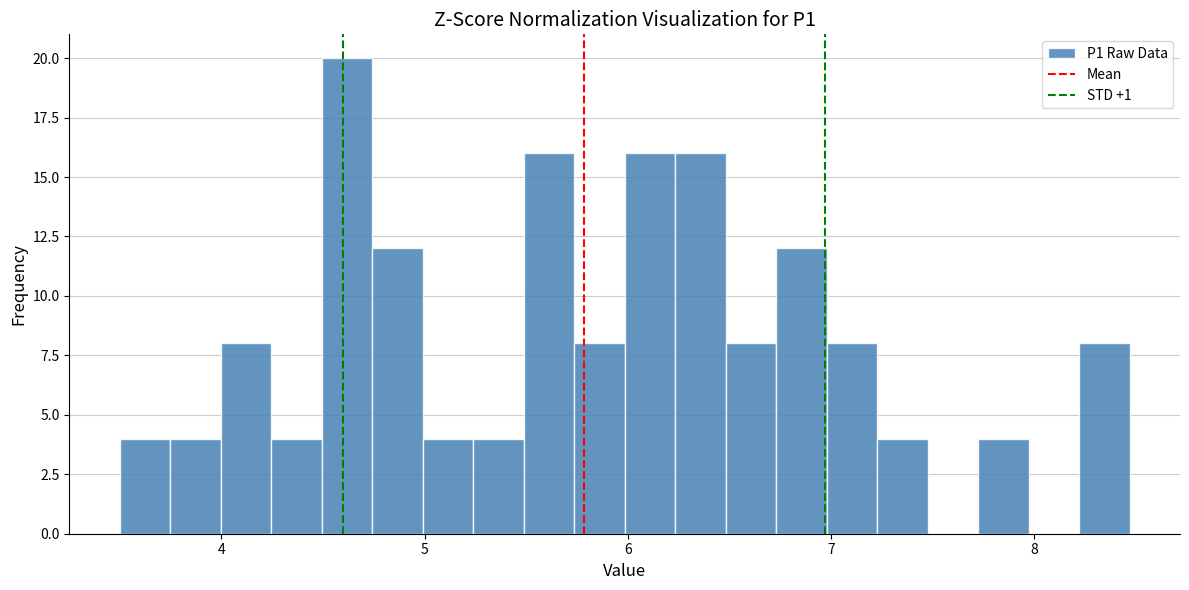

Read against the x-axis, roughly where is the centre of the tallest bar?

4.6